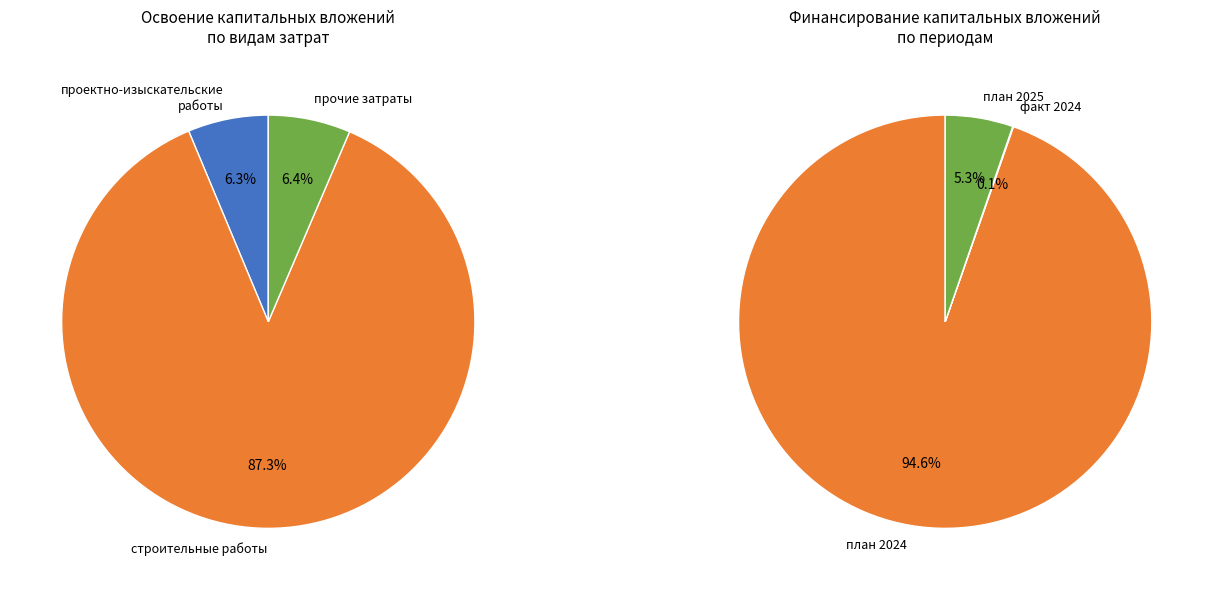

How many segments does this pie chart have?

4